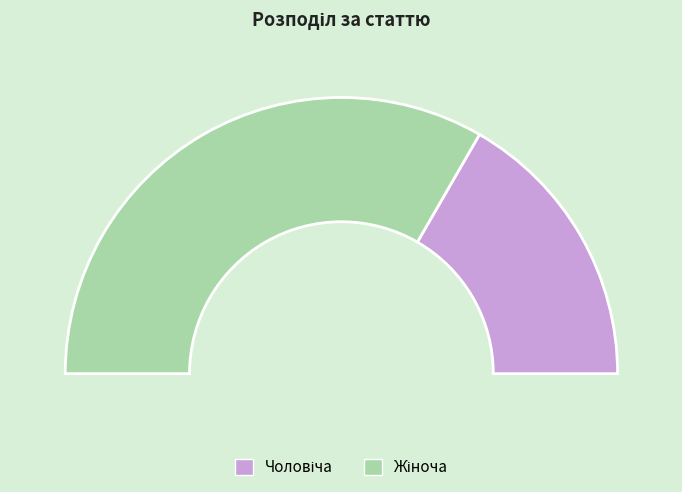

True or false: Жіноча accounts for 60% of the total.

False